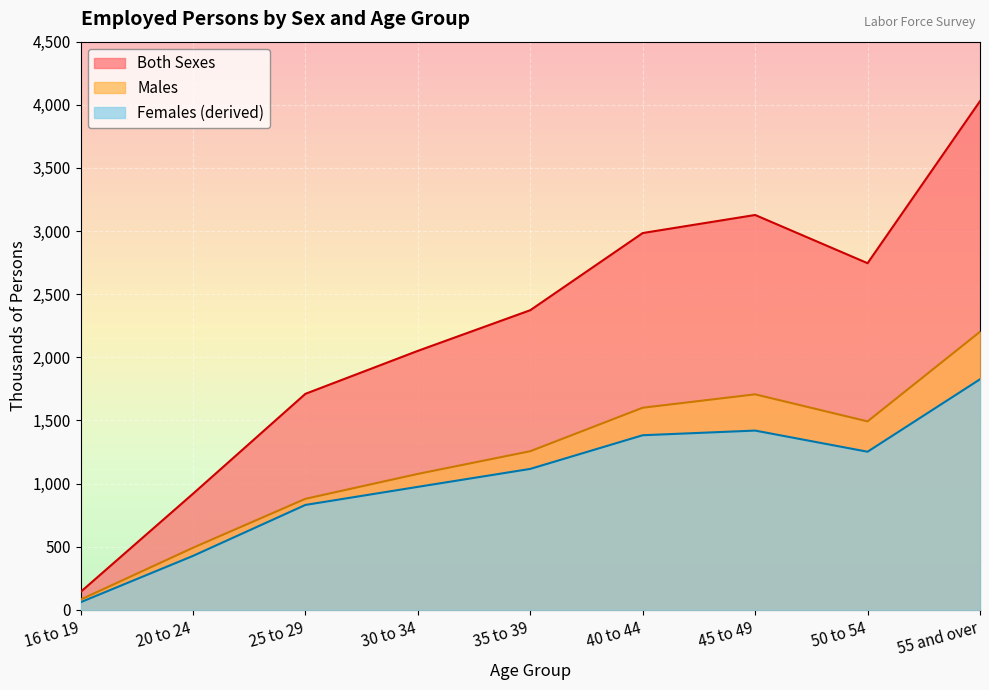

What is the total value across all series at 55 and over?

8058.0